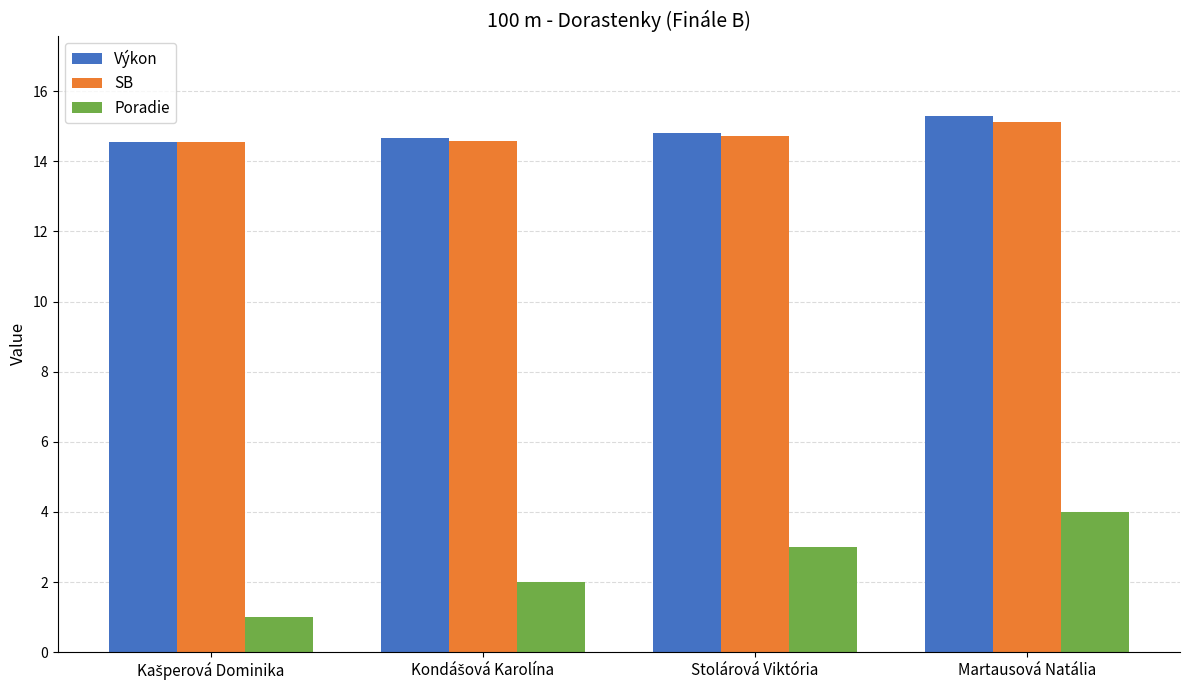

What is the difference between the maximum and minimum values in the SB series?

0.6